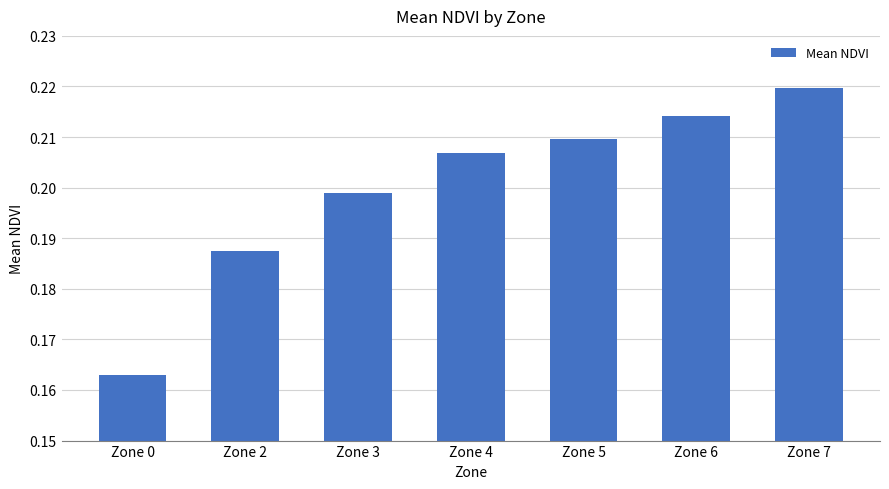

What is the sum of all values?

1.4